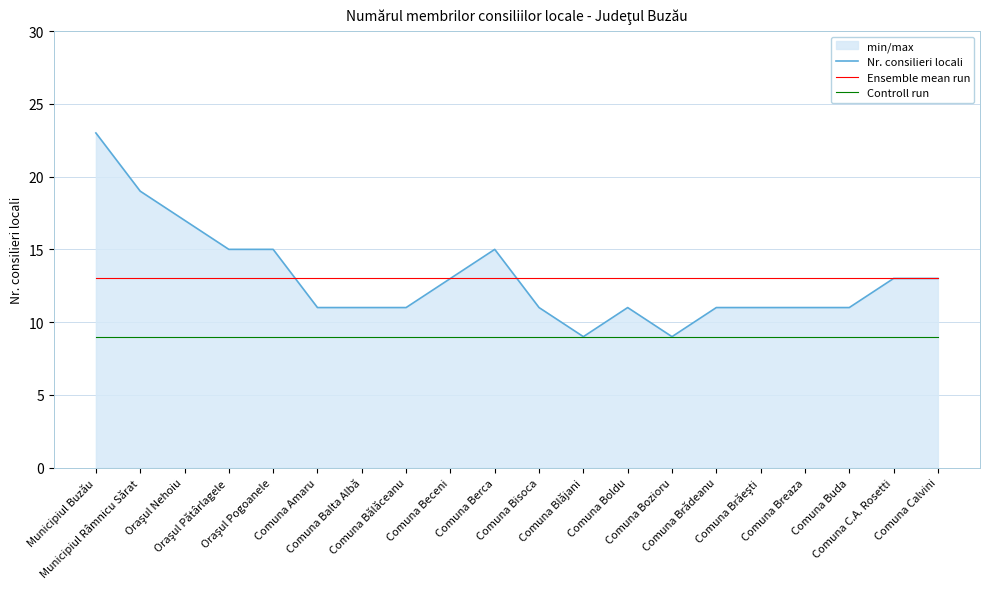

How many interior local peaks does the Nr. consilieri locali series have?

2